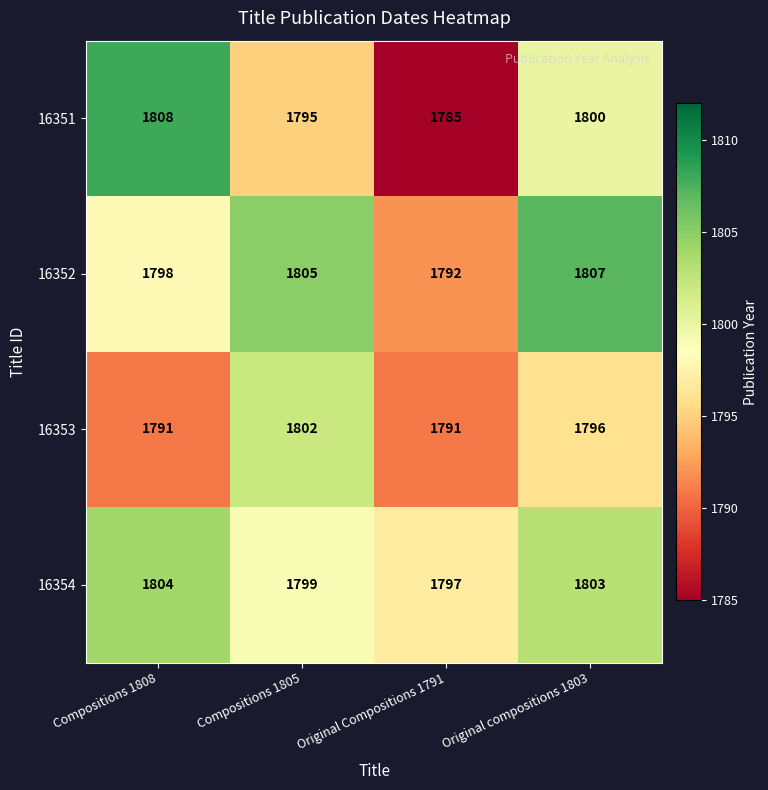

At which category is the sum across all series the highest?

Original compositions 1803